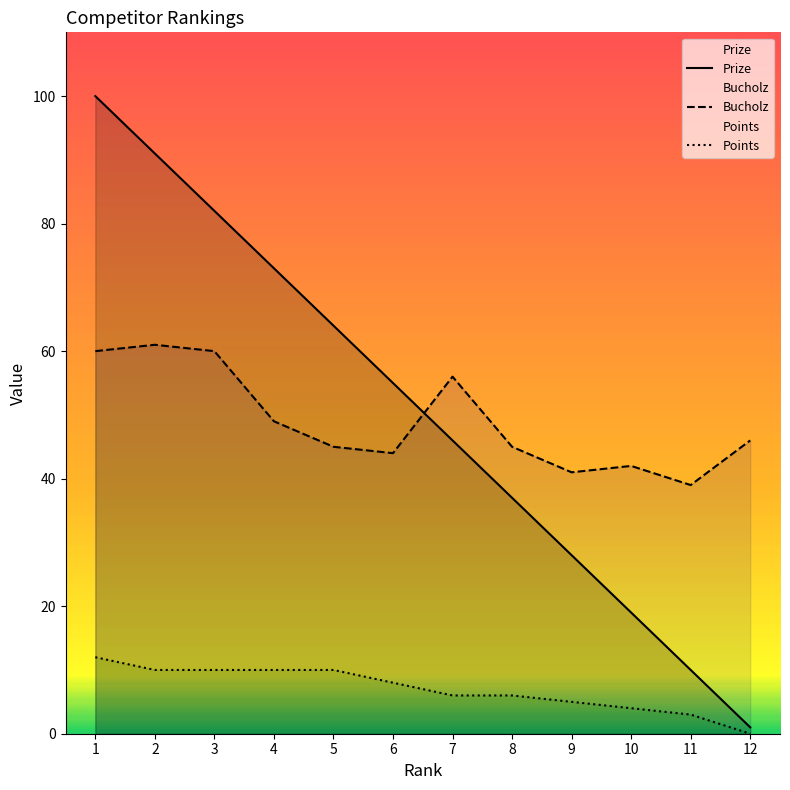

What is the sum of all Prize values?

606